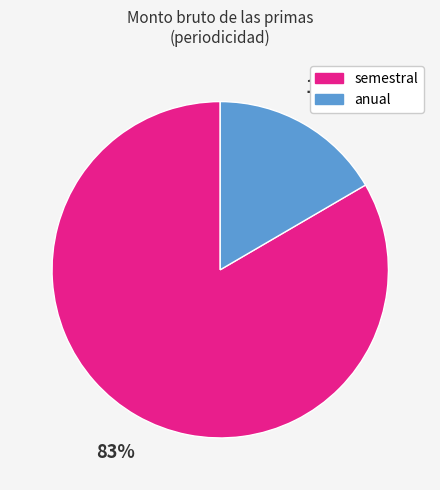

Does any single category account for the majority?

Yes